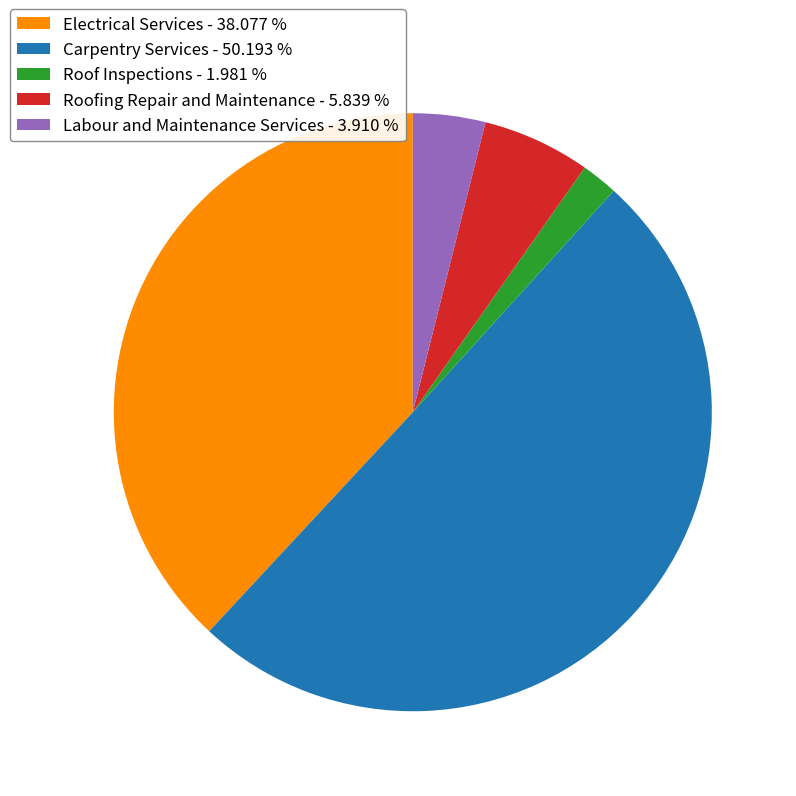

Do Roof Inspections - 1.981 % and Electrical Services - 38.077 % together represent more than half of the pie?

No